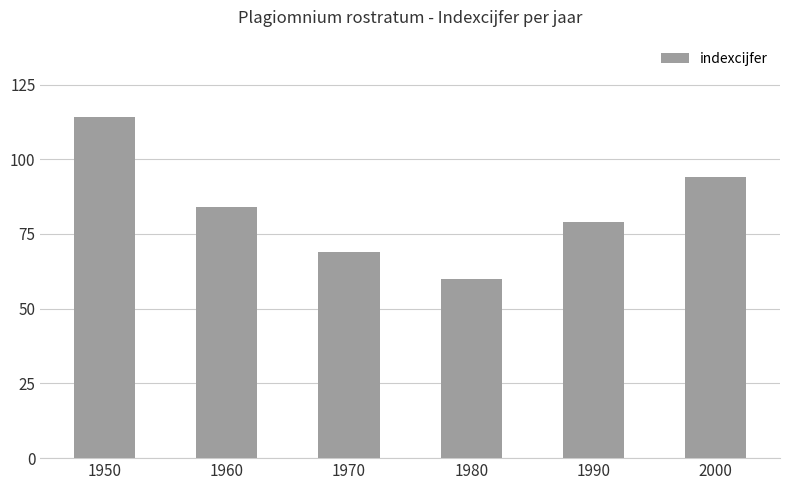

What is the greatest value displayed?

114